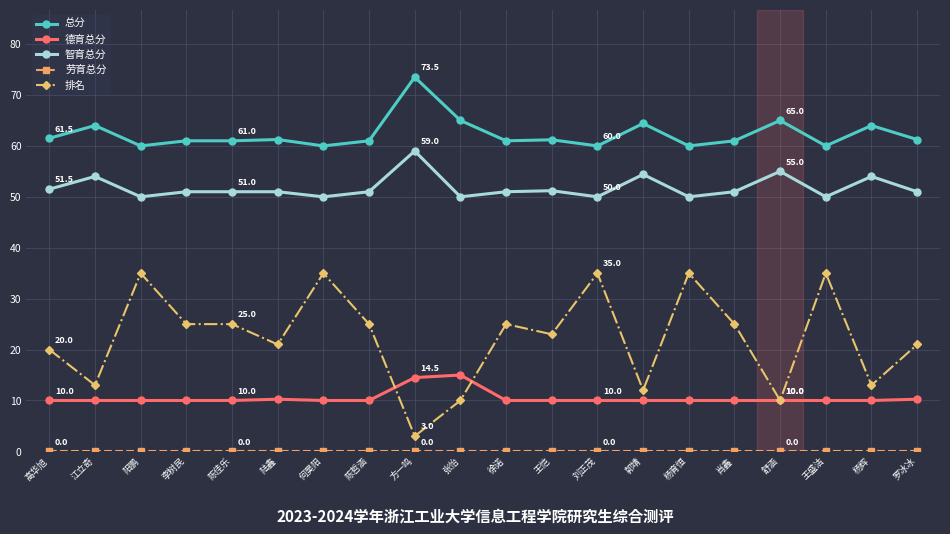

Between 陆鑫 and 王盛洁, which series saw the biggest shift?

排名